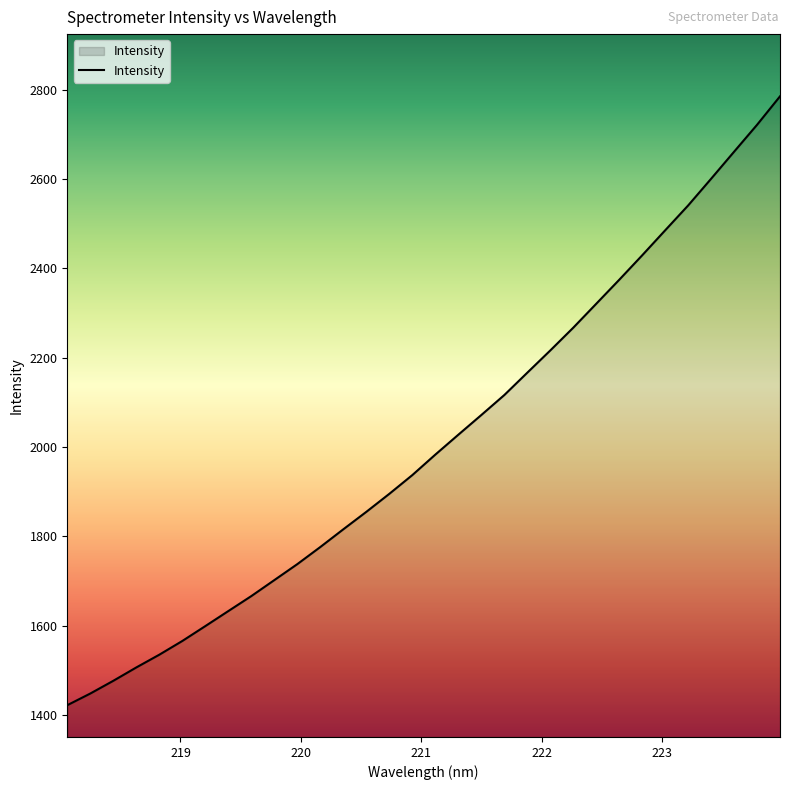

What is the difference between the maximum and minimum values?

1362.6